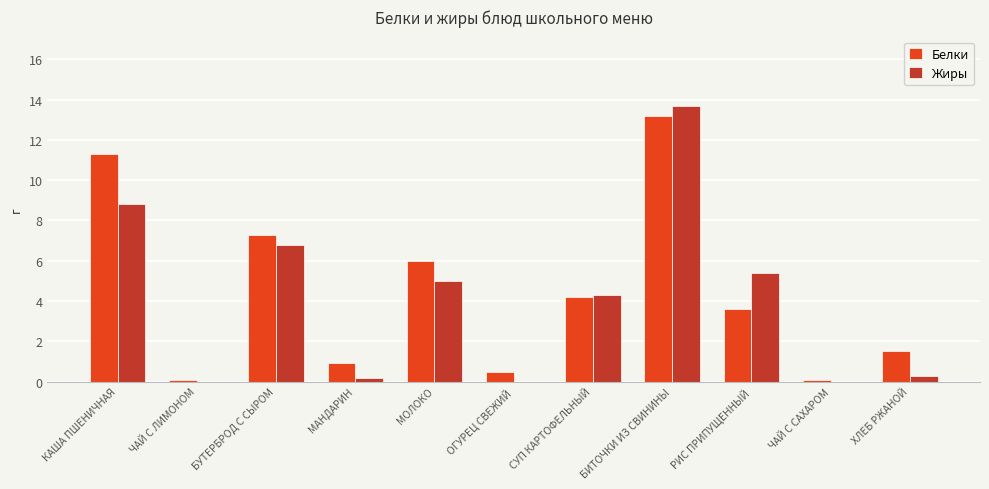

Which category has the highest value in the Белки series?

БИТОЧКИ ИЗ СВИНИНЫ